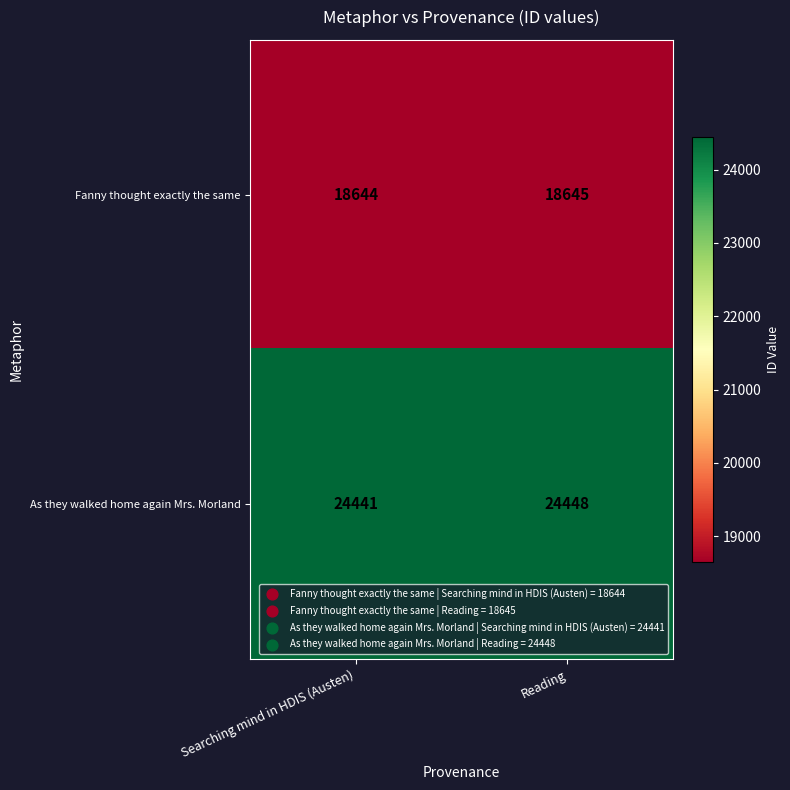

What value does the Fanny thought exactly the same series have at Reading?

18645